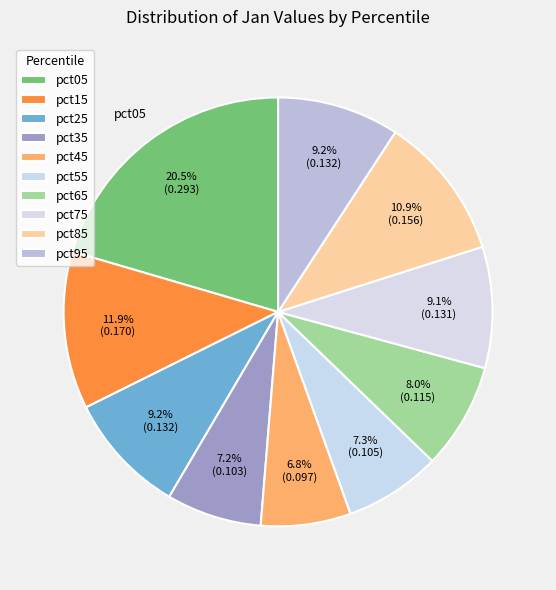

Which has a higher value, pct85 or pct25?

pct85